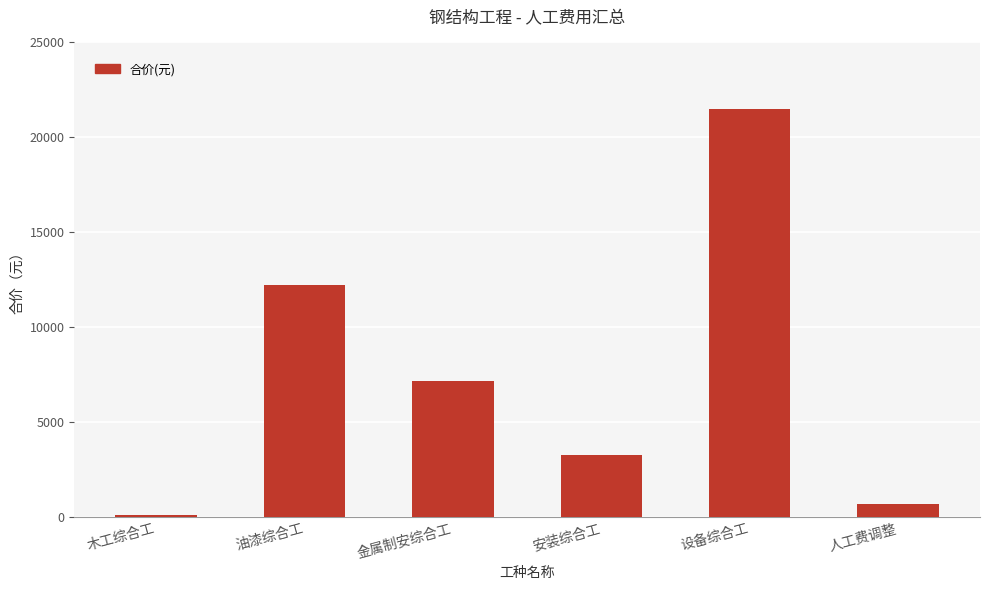

List the labels in order of value, smallest first.

木工综合工, 人工费调整, 安装综合工, 金属制安综合工, 油漆综合工, 设备综合工